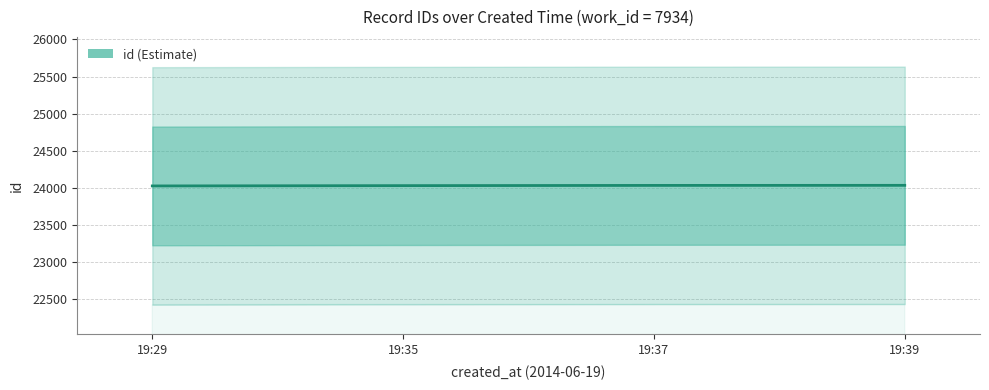

Rank the categories by value from lowest to highest.

19:29, 19:35, 19:37, 19:39